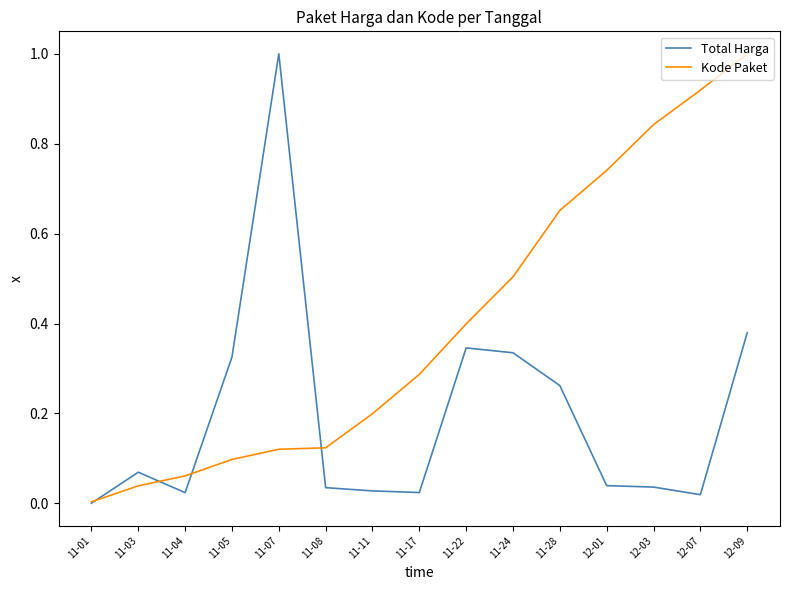

Between 11-24 and 12-09, which series saw the biggest shift?

Kode Paket